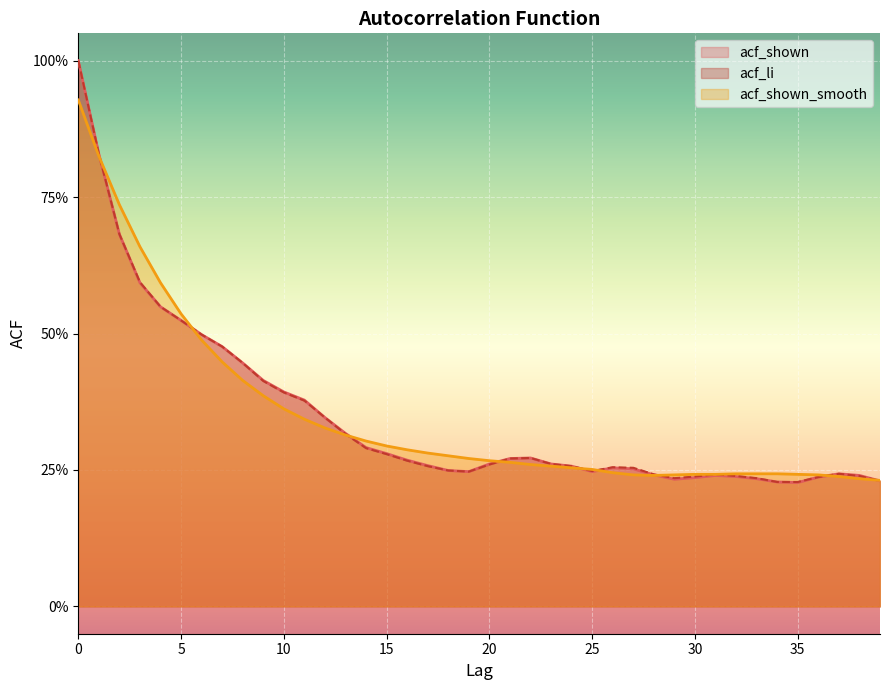

Count the acf_li values in the range 0 to 1.

40